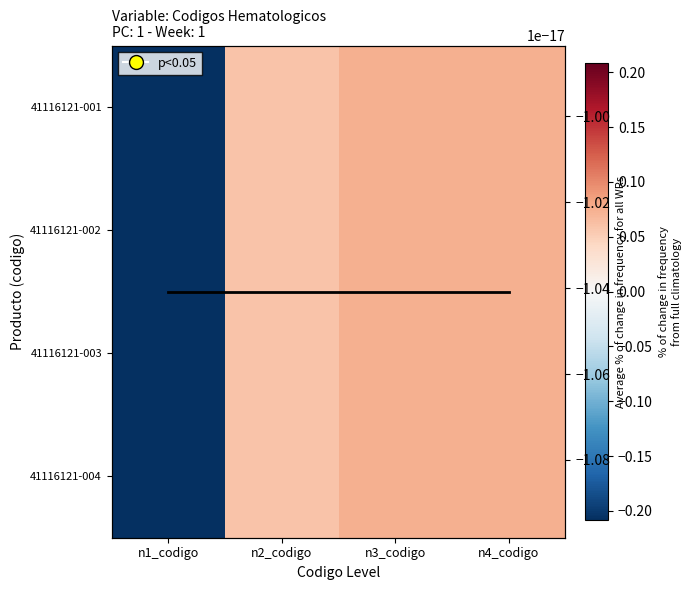

The Average % of change in frequency for all WRs series shows -0.0 at n4_codigo. True or false?

True